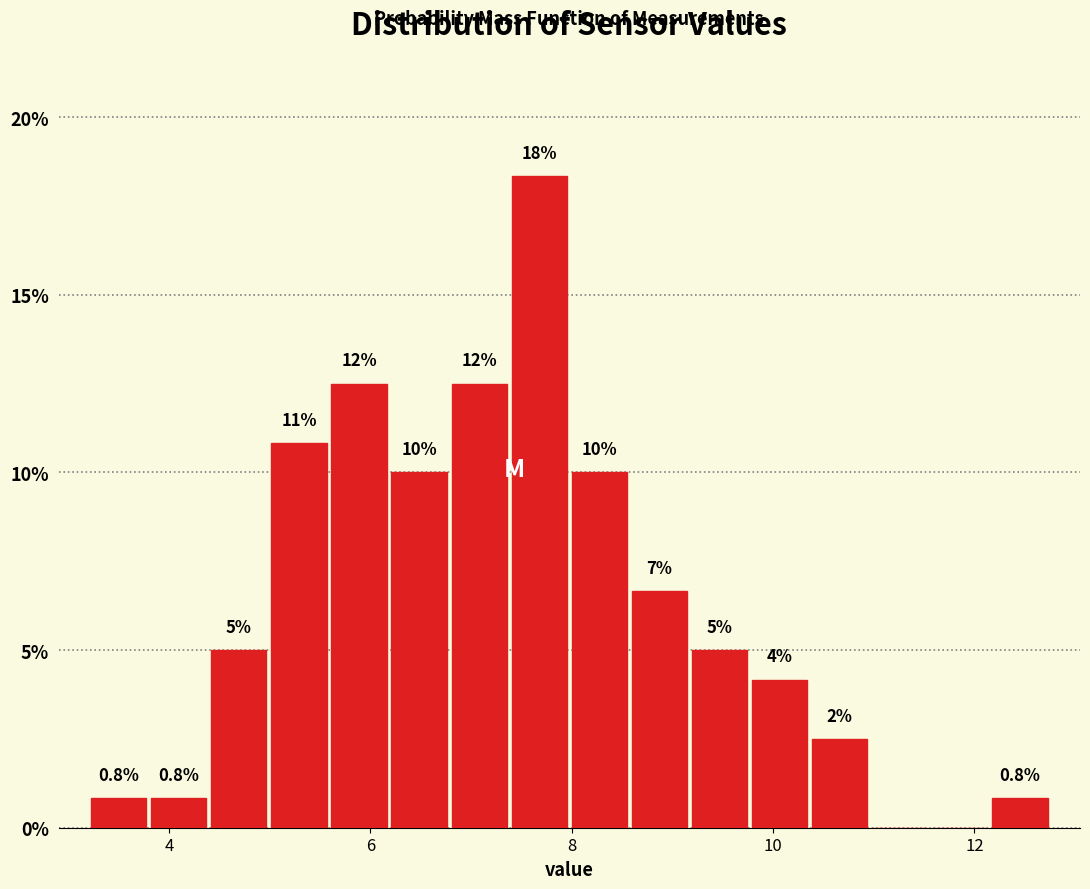

Around what value on the x-axis is the tallest bar? Give the approximate position of its centre, as read against the axis.

7.6